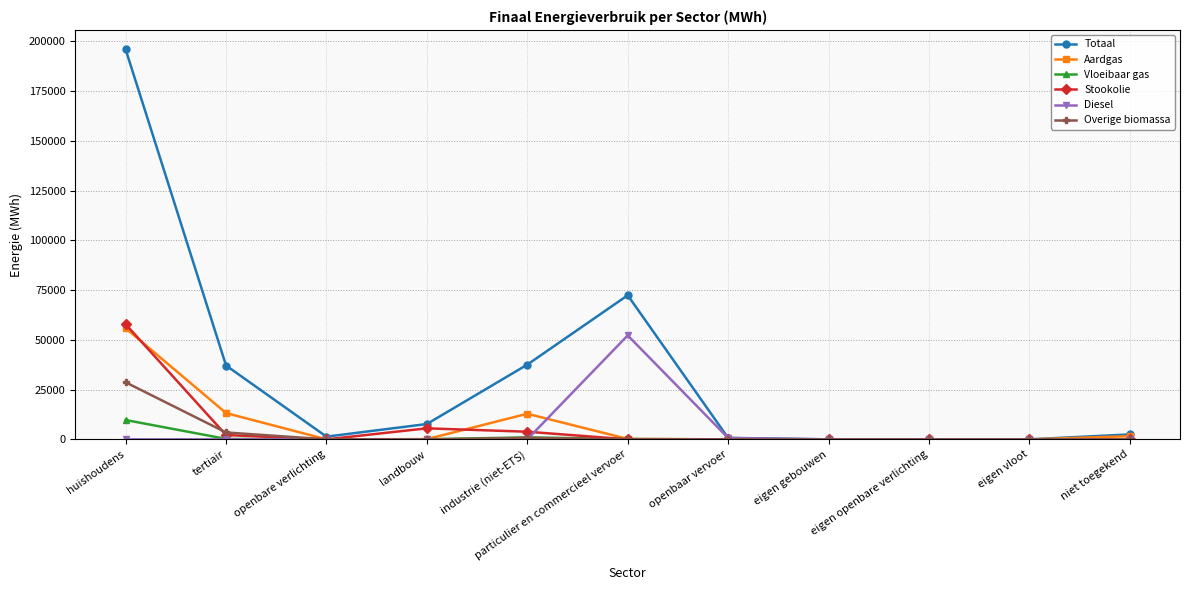

At which label does Overige biomassa reach its peak?

huishoudens